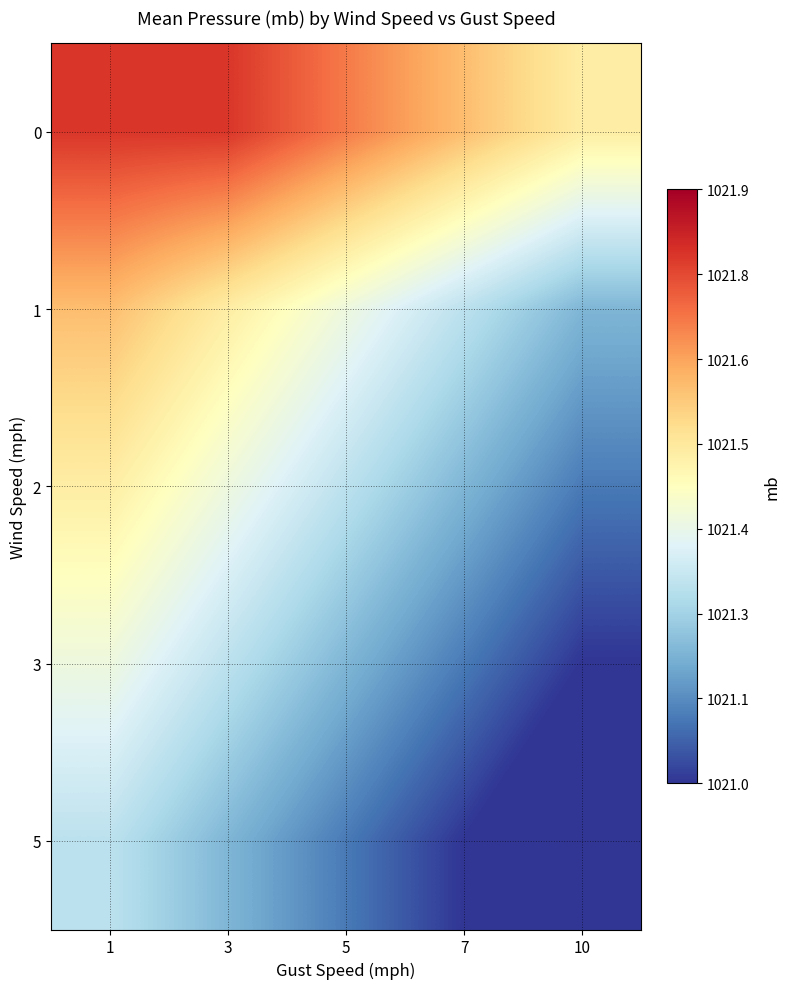

Between 3 and 5, which is larger?

3